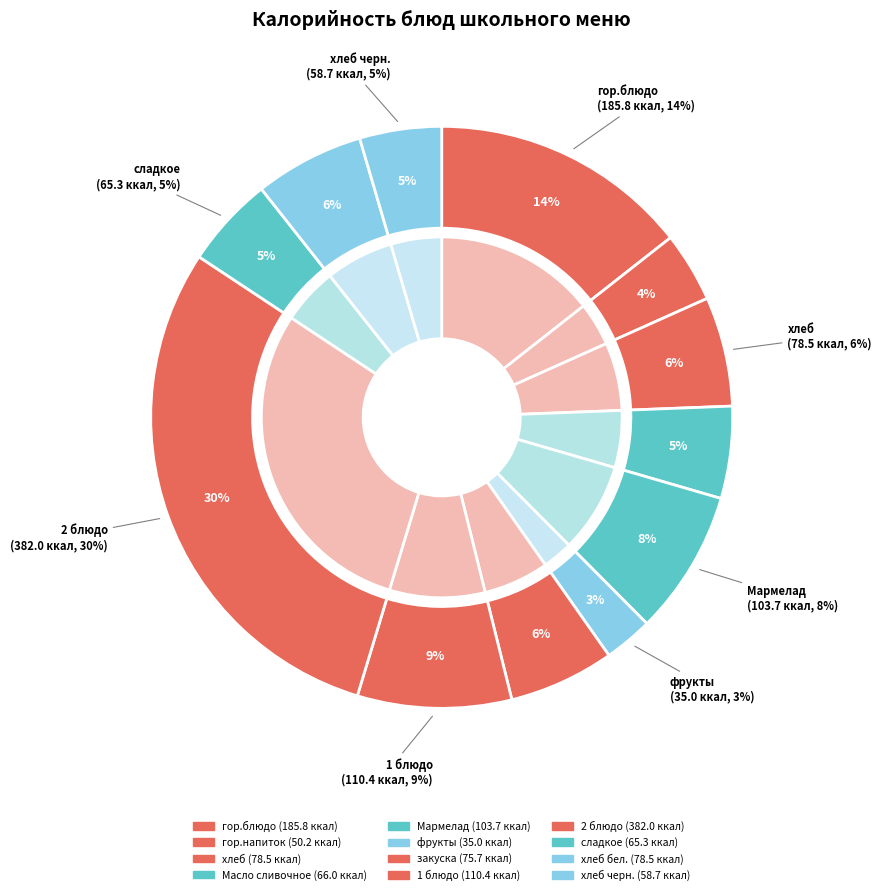

What percentage is the сладкое slice, to the nearest percent?

5%